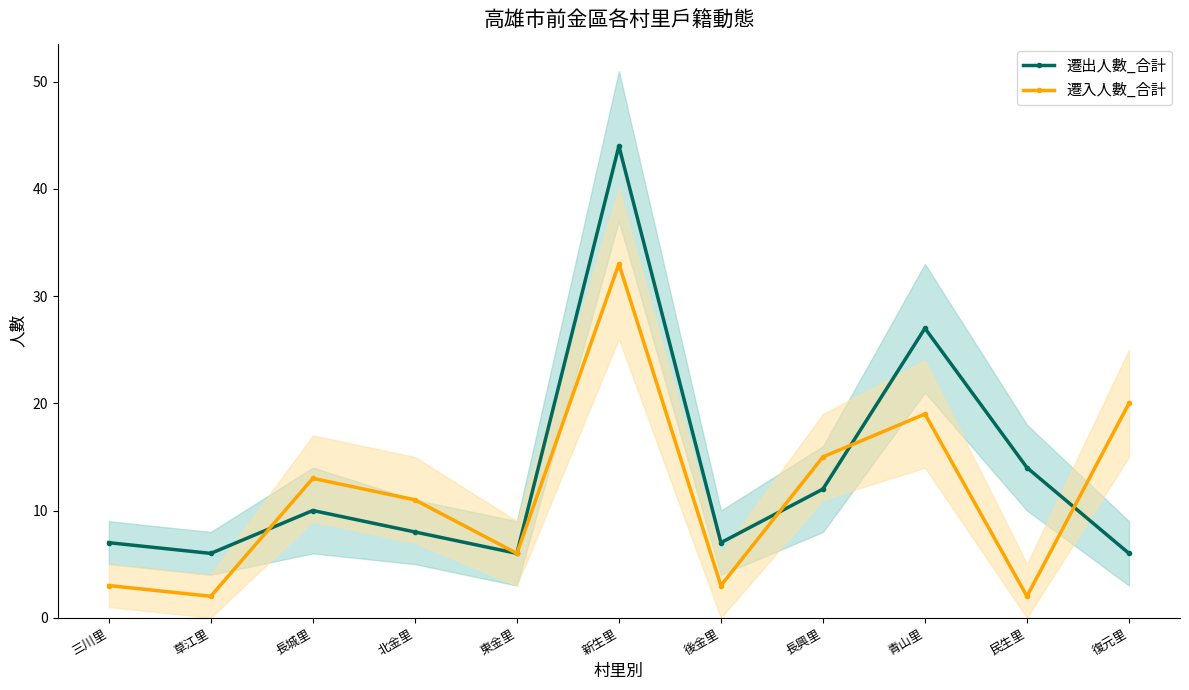

Between 長興里 and 青山里, which series saw the biggest shift?

遷出人數_合計